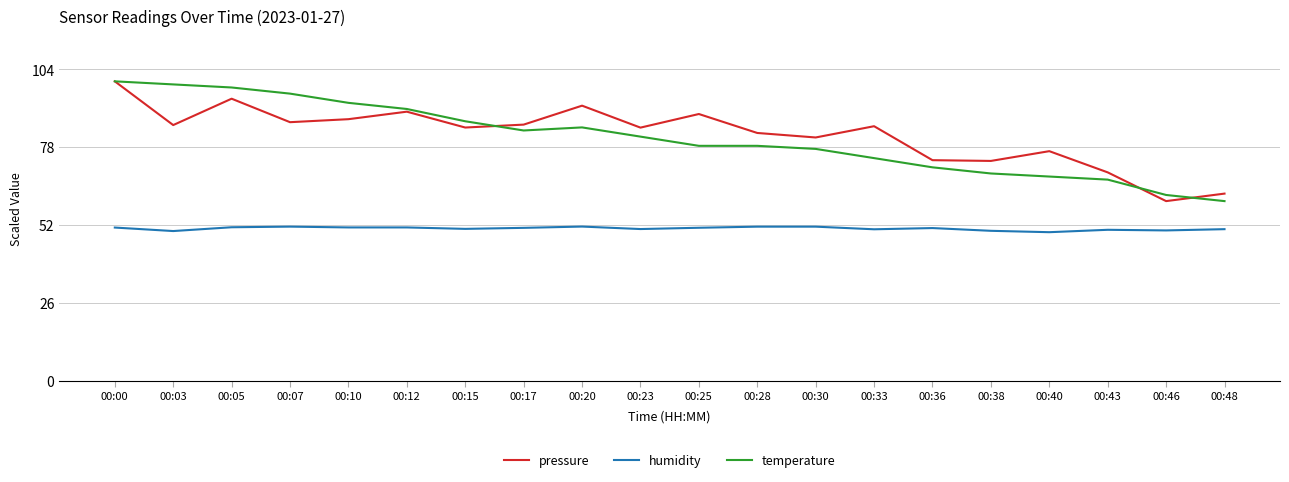

Is the value of temperature at 00:23 greater than the value of humidity at 00:03?

Yes